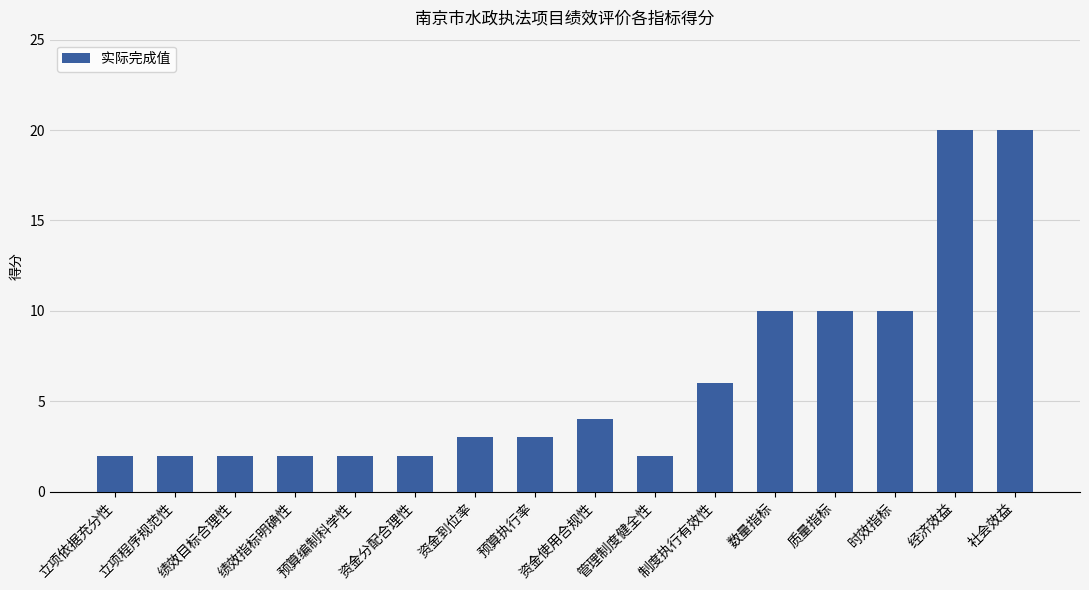

Are the bars grouped side by side (vs. stacked)?

No